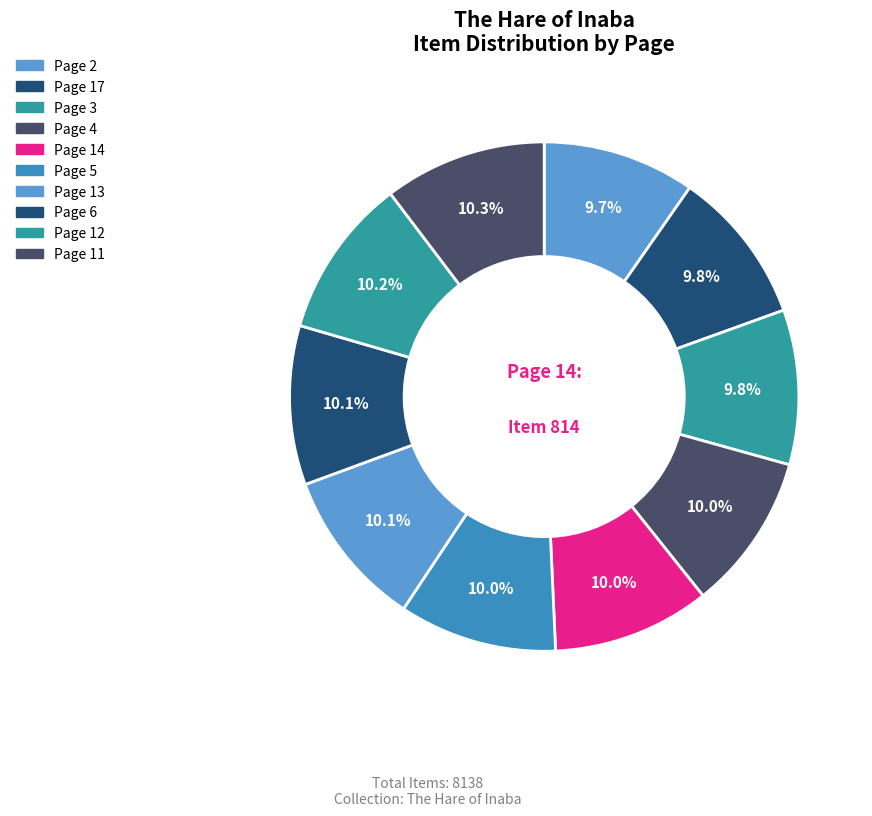

Which category has the smallest portion of the pie?

Page 2